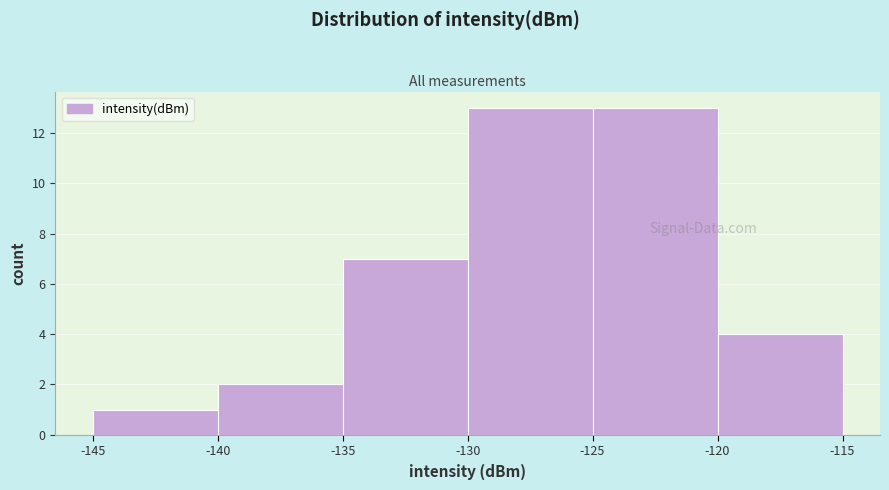

Reading left to right, list every bar in this chart as the range it spans on the x-axis followed by its height. The values are not printed on the chart, so give them approximately, as read against the axis.

-145 to -140: 1
-140 to -135: 2
-135 to -130: 7
-130 to -125: 13
-125 to -120: 13
-120 to -115: 4